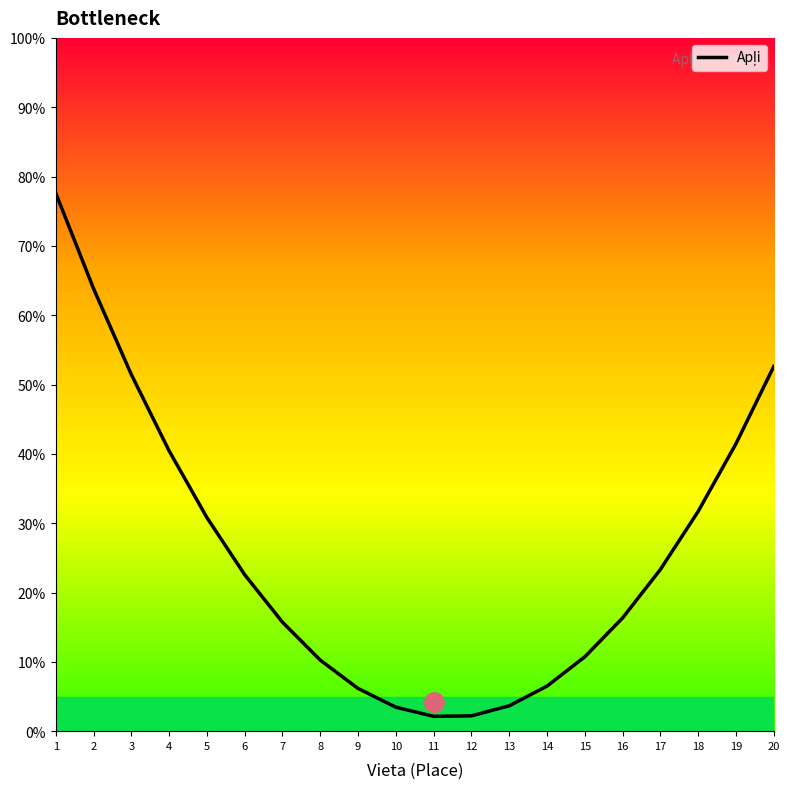

What is the value of the 15th point from the left?

10.7